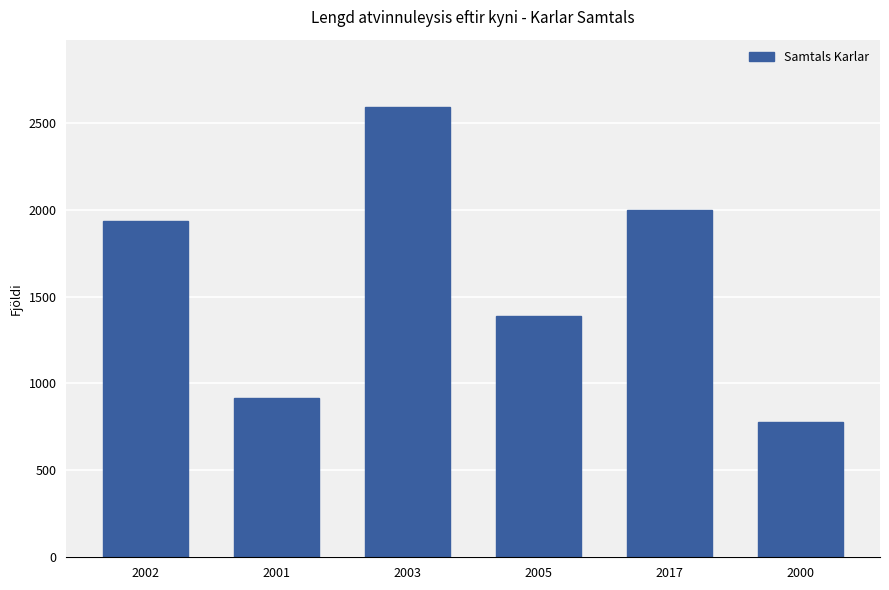

What is the value of the 6th bar from the left?

781